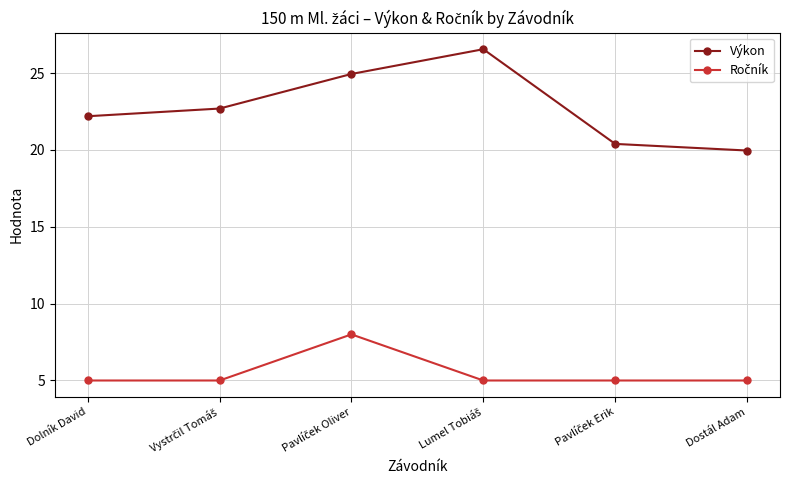

What is the sum of all Výkon values?

136.7